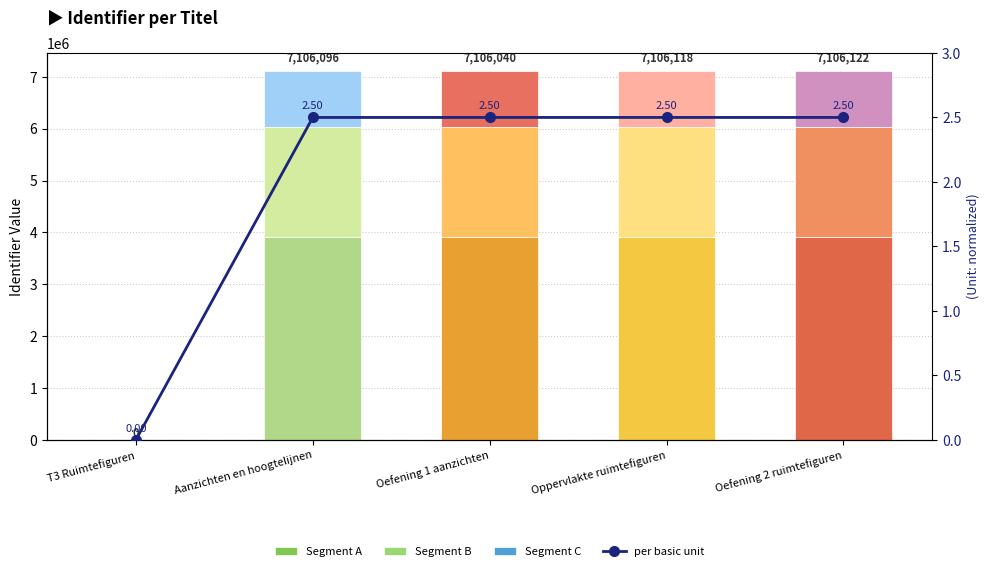

Count the number of categories in the chart.

5